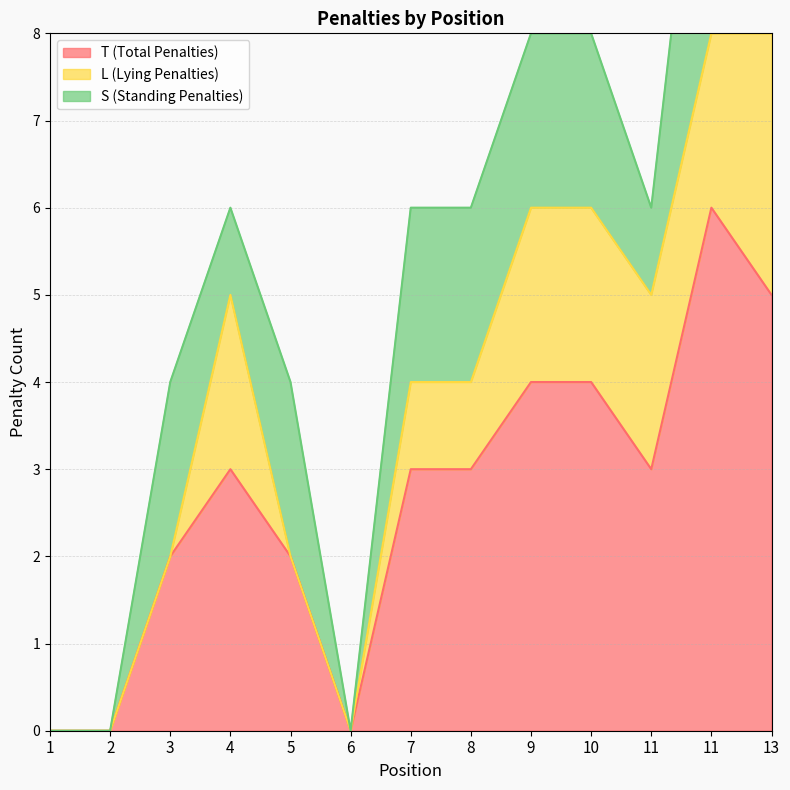

What is the total value across all series at 8?

6